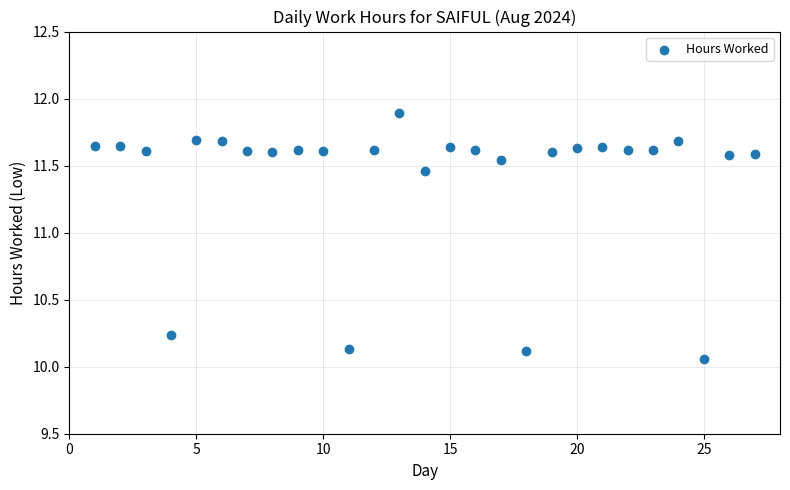

What is the range of Y values (max minus min)?

1.8